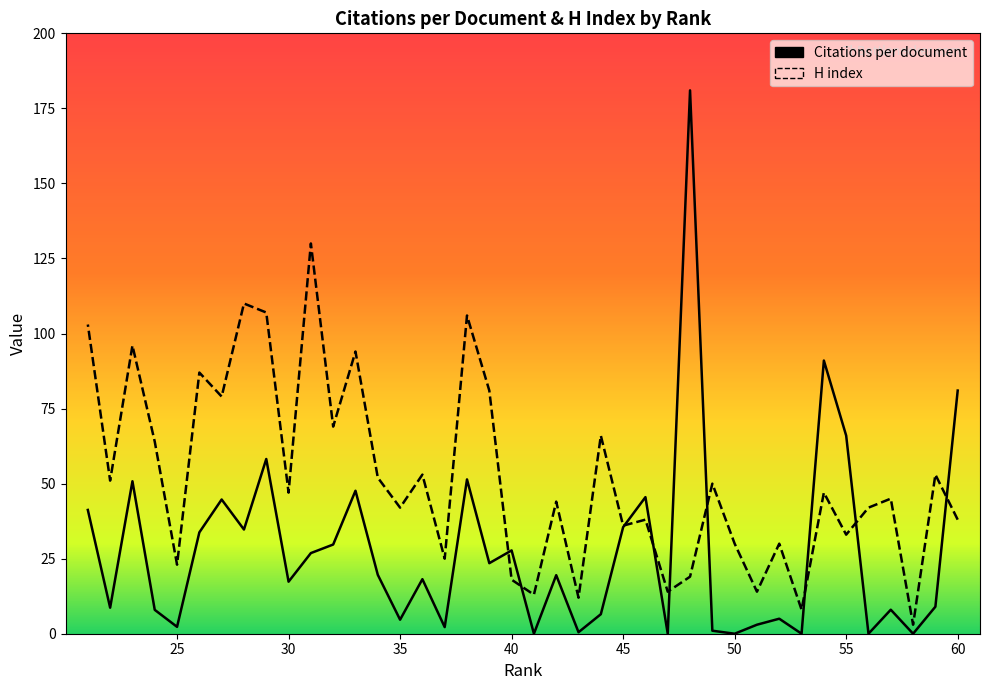

What is the highest value of the H index series?

130.0